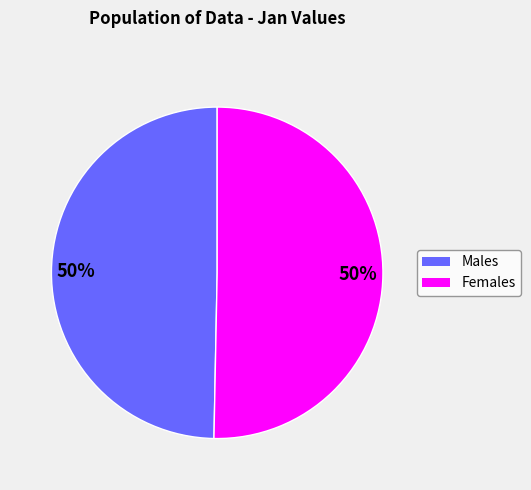

Count the number of slices in the pie.

2